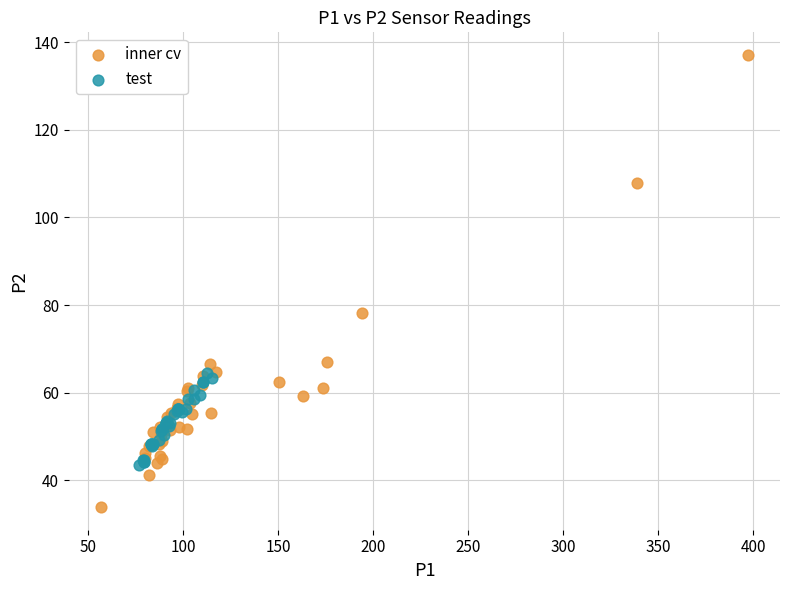

Which series reaches the minimum Y coordinate?

inner cv